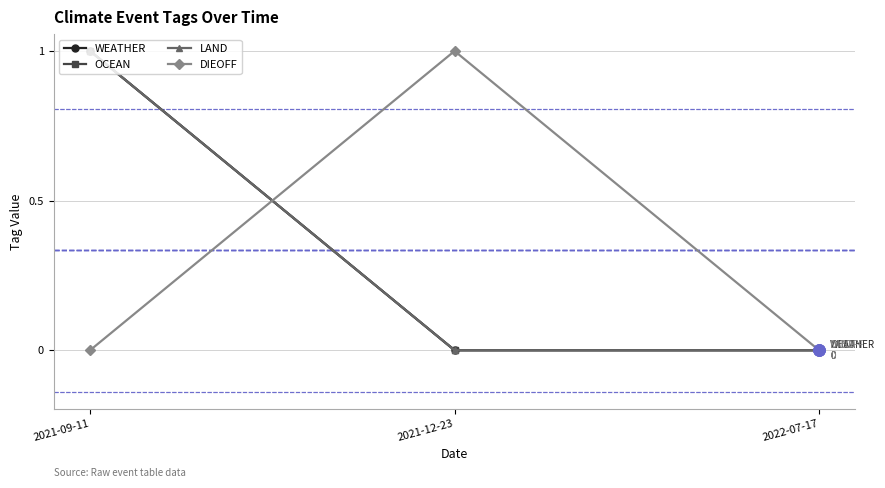

Which series has the largest total across all categories?

WEATHER